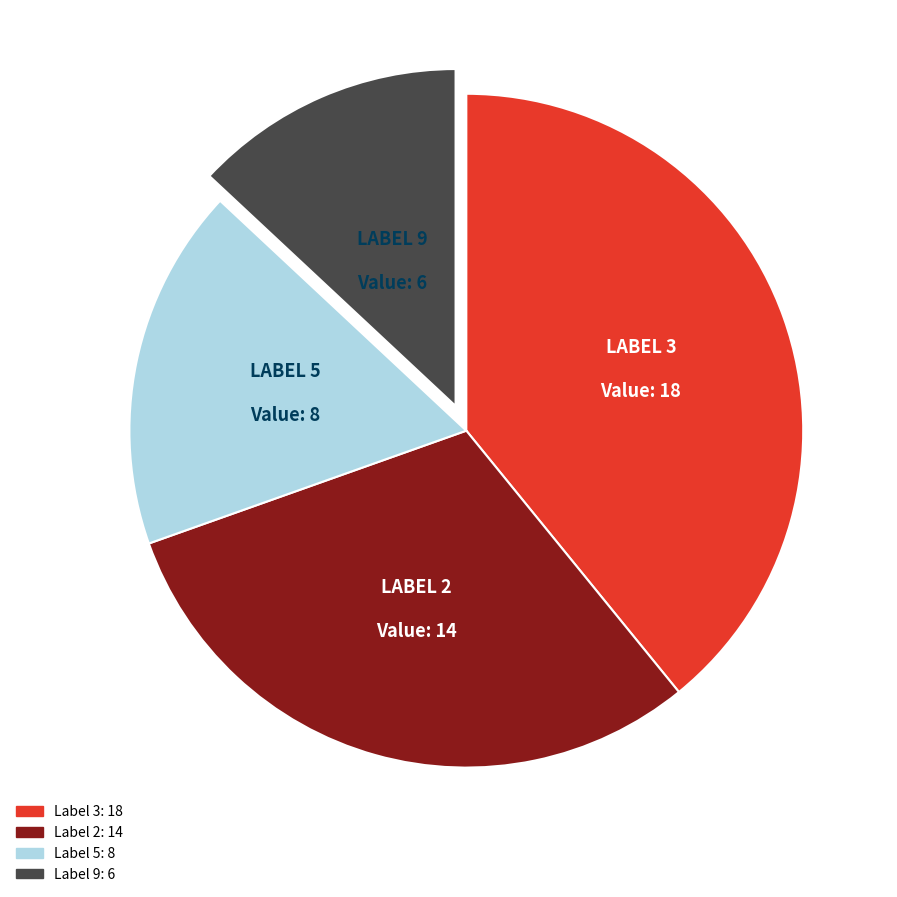

Is there a majority slice in this chart?

No